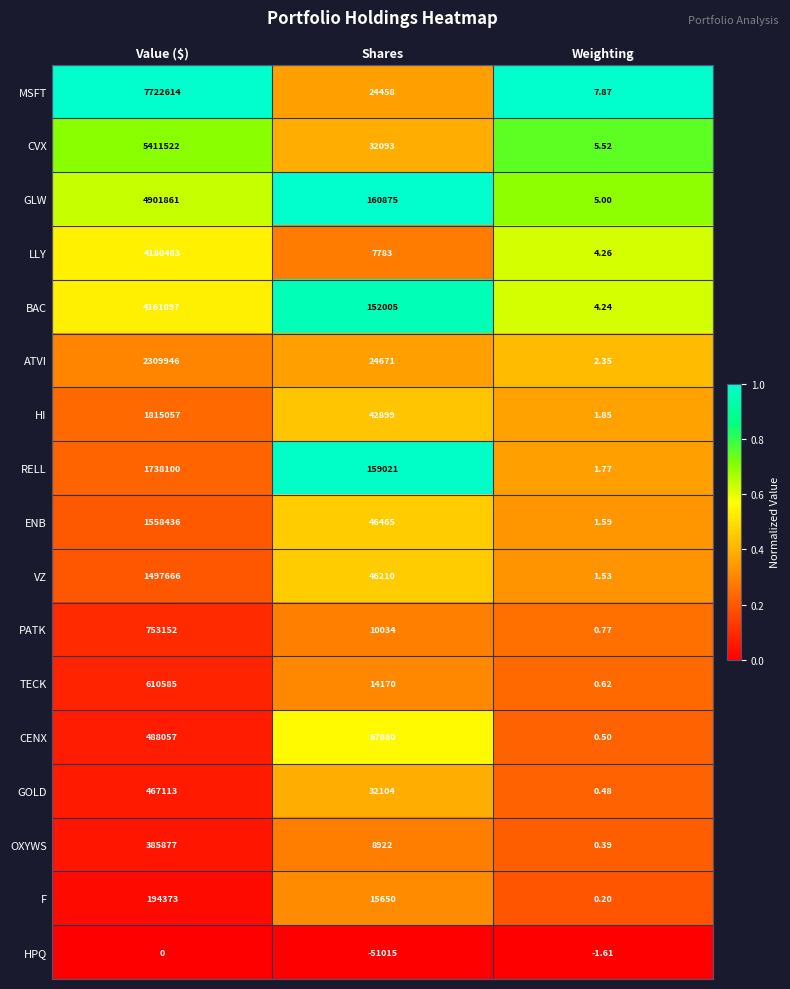

At which label does LLY reach its minimum?

Weighting